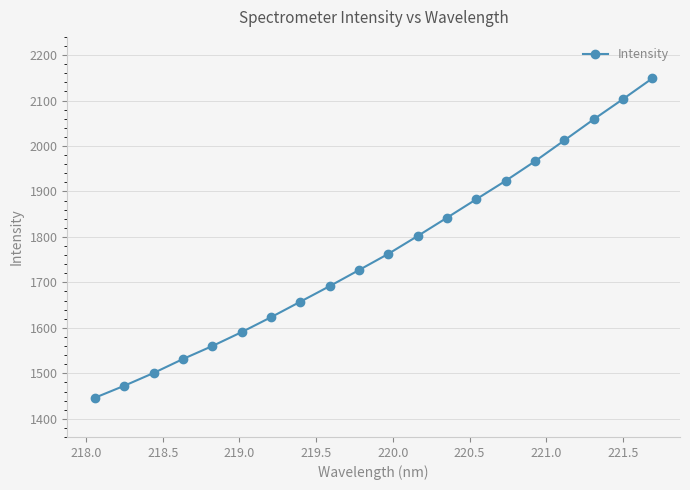

What is the smallest value displayed?

1446.5